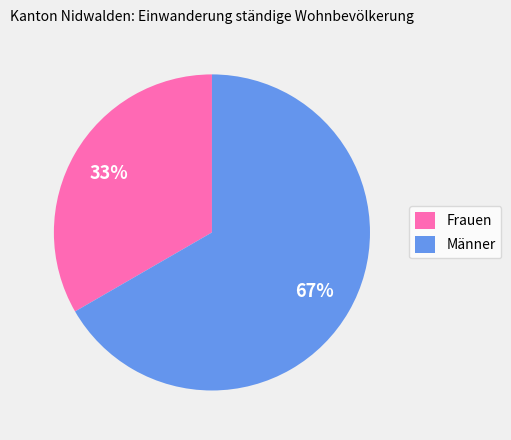

To the nearest percent, what percentage of the pie is Frauen?

33%